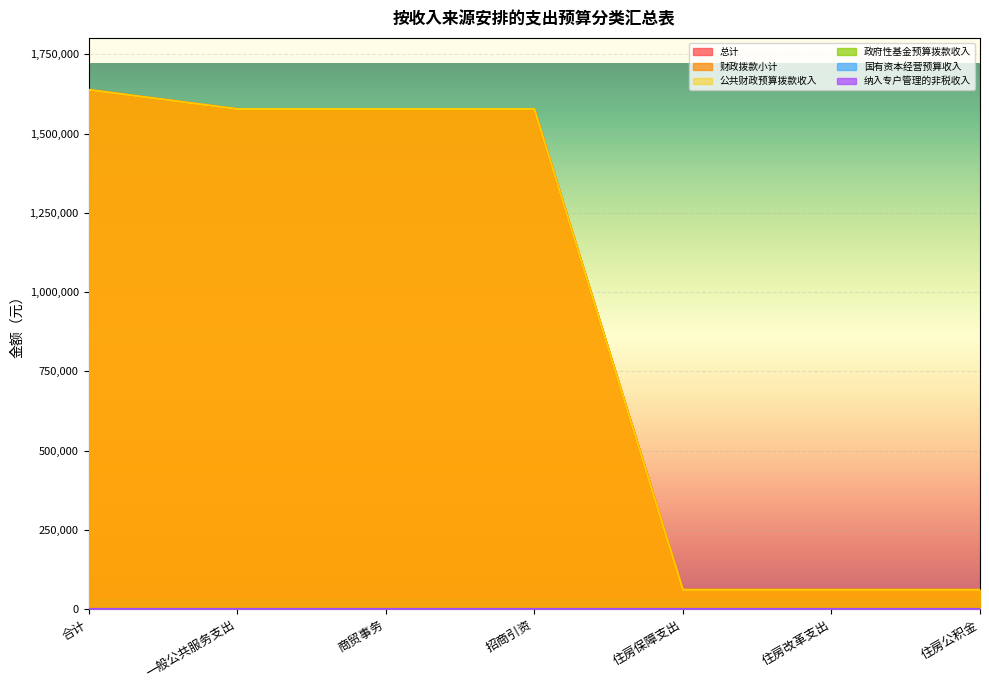

At which category is the sum across all series the highest?

合计